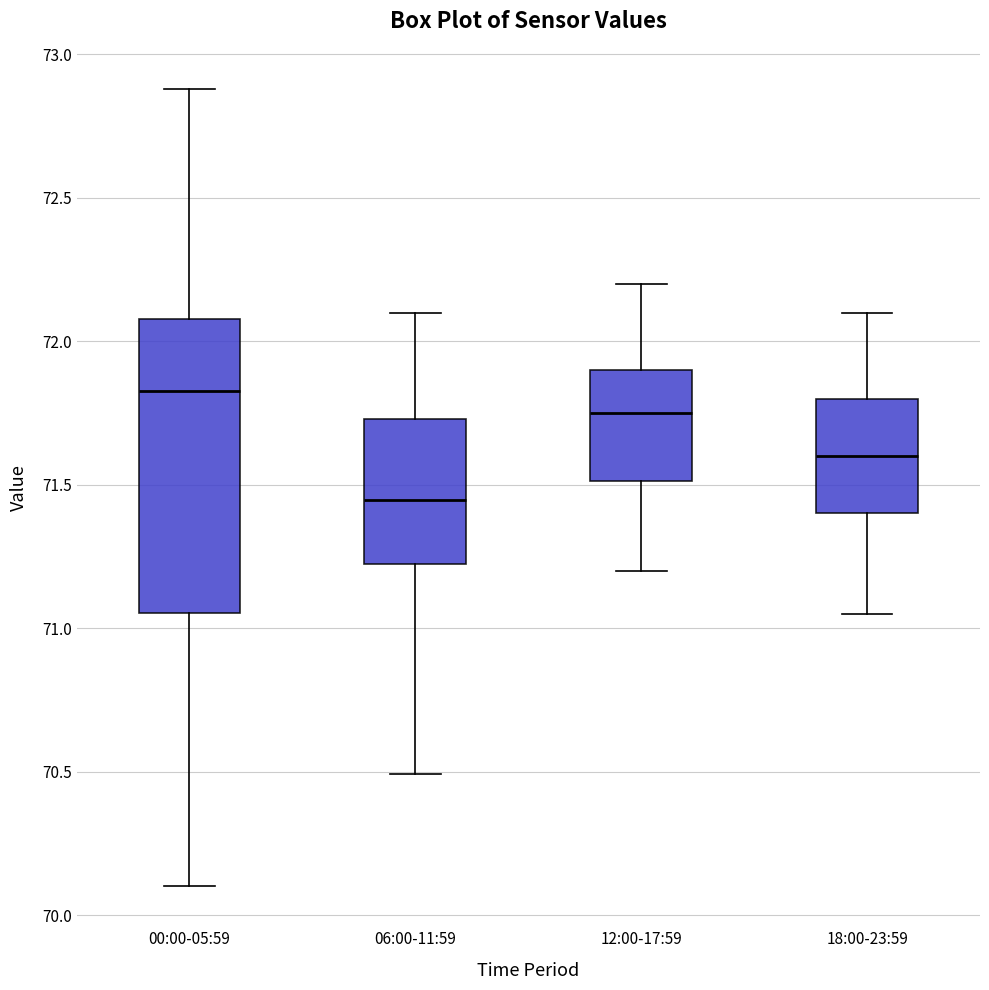

Where does the median line of the box for 18:00-23:59 sit on the y-axis? The values are not printed on the chart, so give them approximately, as read against the axis.

71.60